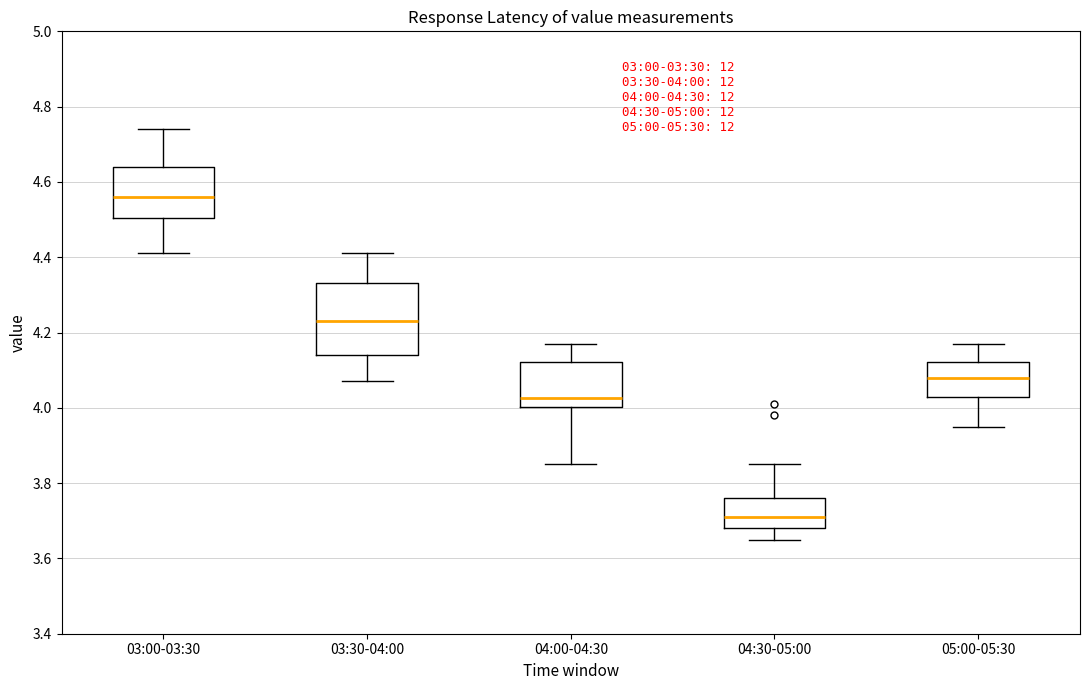

Which box is the tallest, from its lower edge to its upper edge?

03:30-04:00